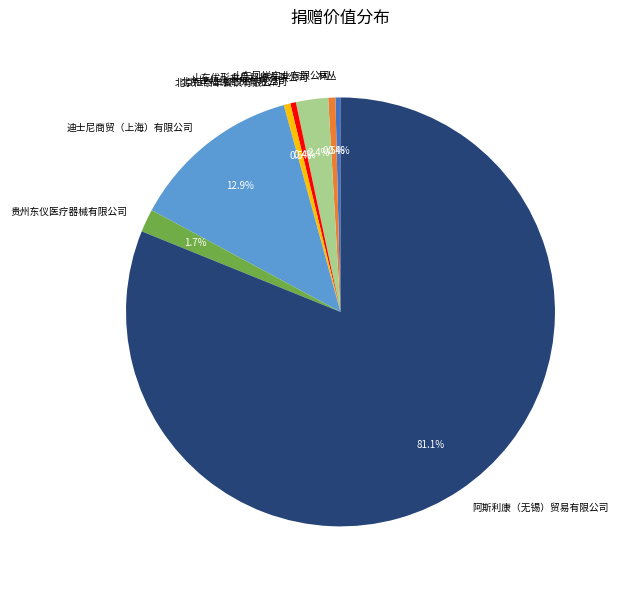

Is 贵州东仪医疗器械有限公司 the majority of the pie?

No